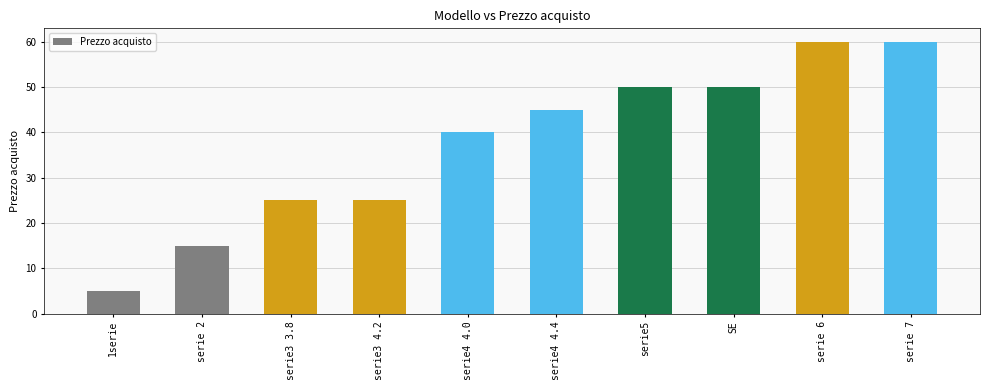

What is the approximate value at serie4 4.0?

40